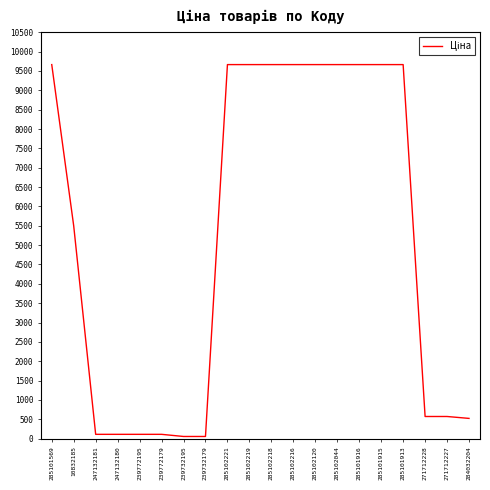

What is the difference between the maximum and minimum values?

9609.4